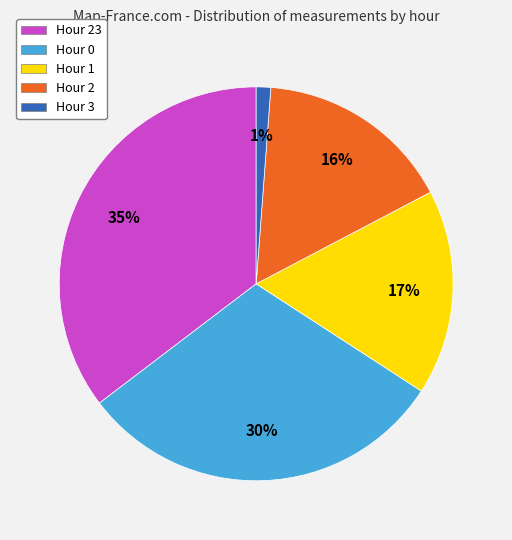

How many slices are in this pie chart?

5